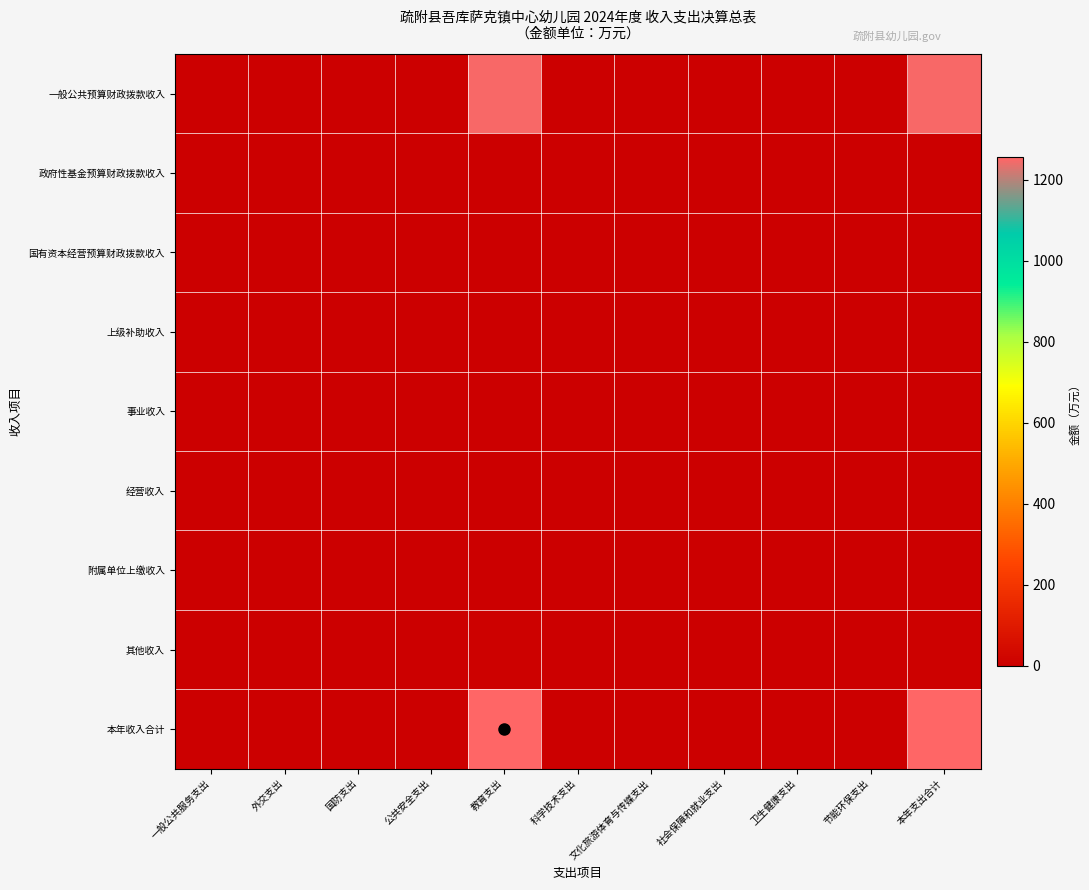

At how many categories does at least one series exceed 1228?

2